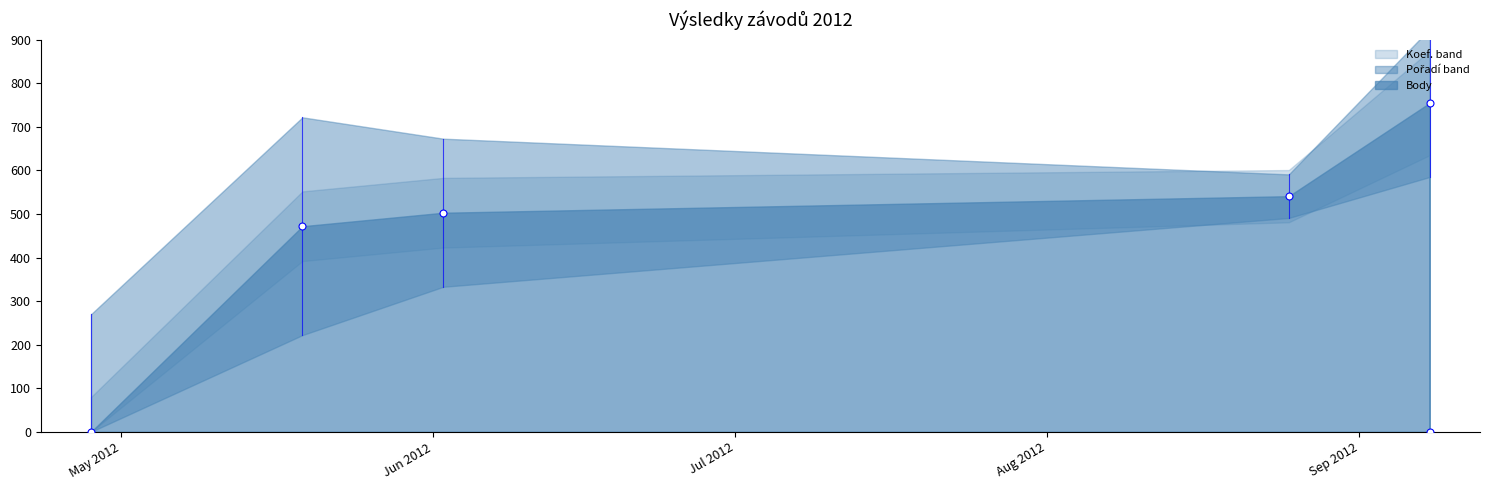

What is the difference between the maximum and second lowest values in the Pořadí series?

22